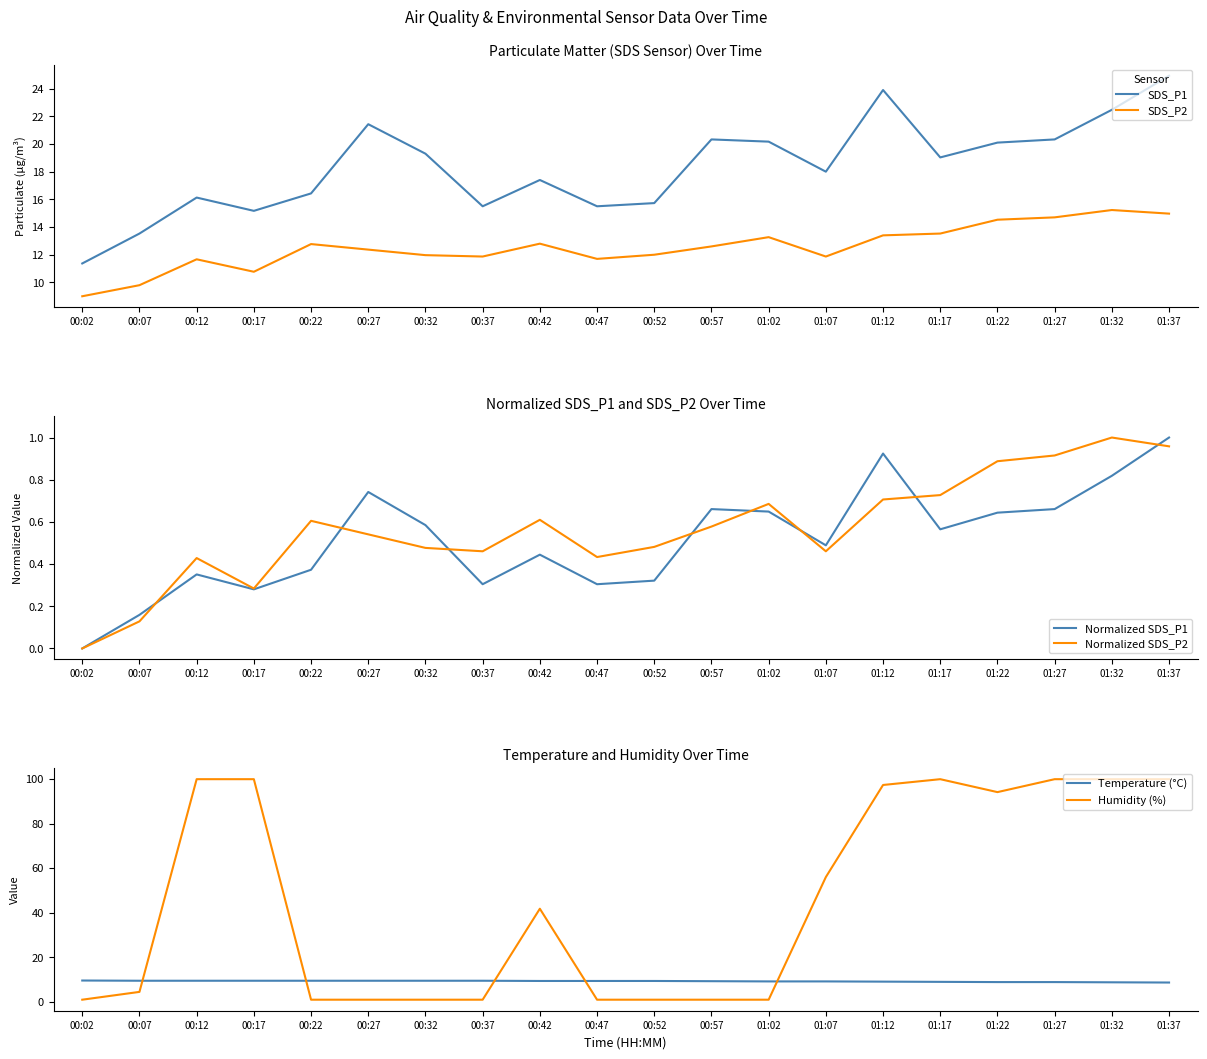

Which series has the widest spread of values?

Humidity (%)